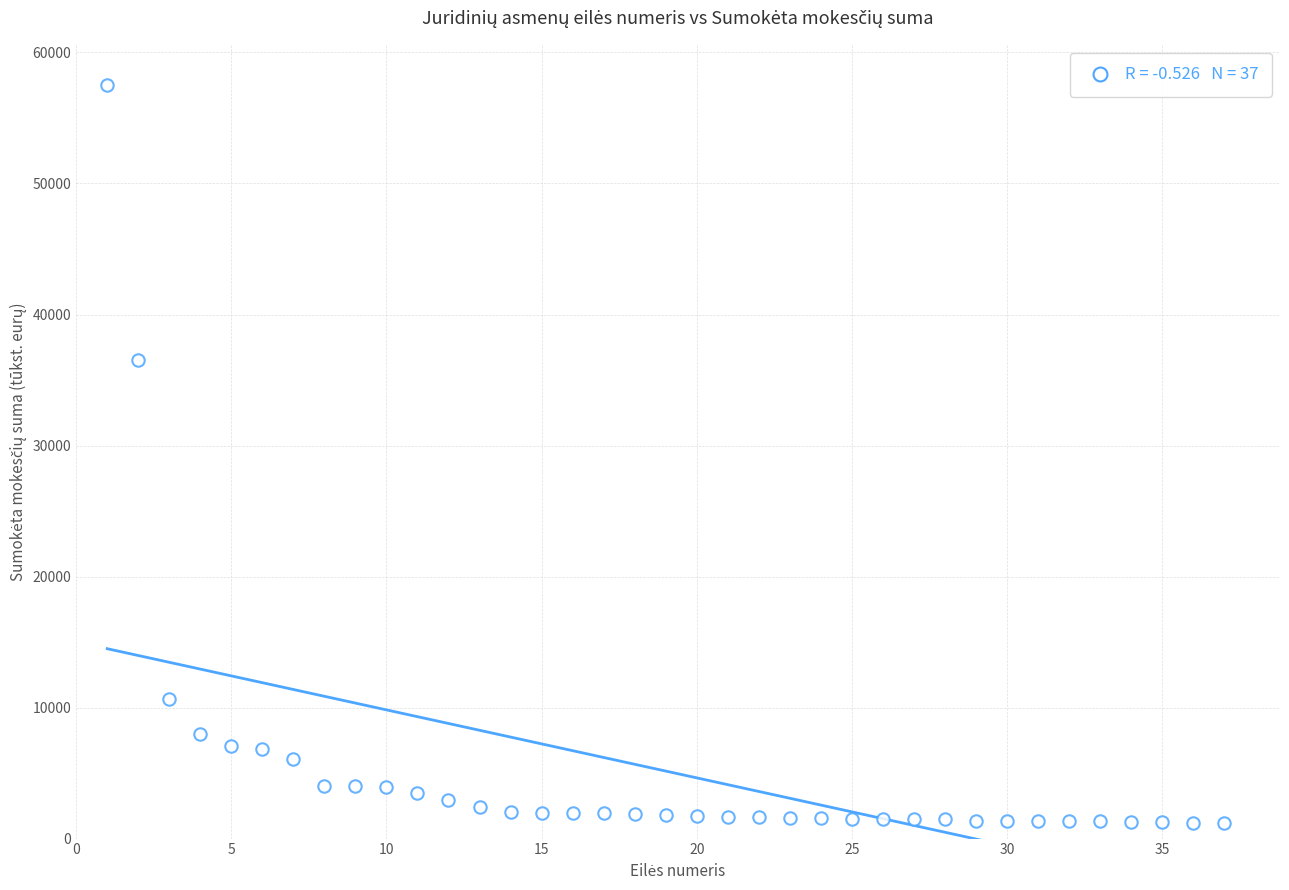

What Y value in the scatter plot is closest to 29347?

36495